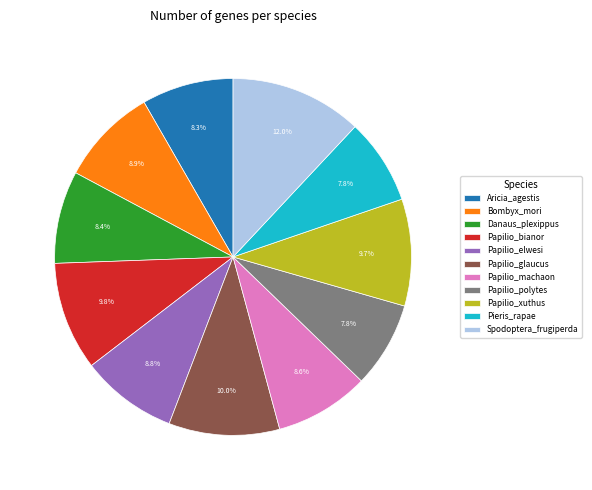

Between Pieris_rapae and Papilio_glaucus, which is larger?

Papilio_glaucus